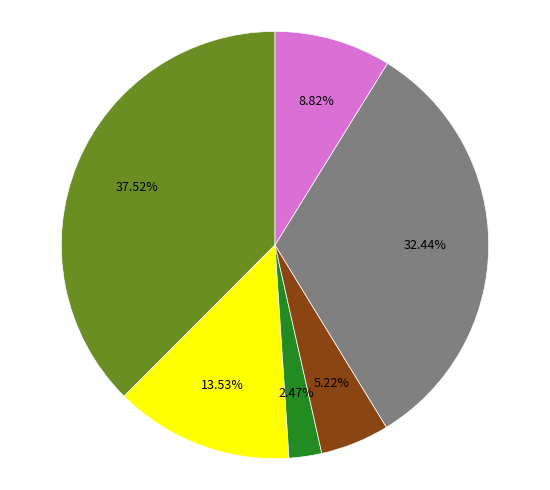

Is there any slice that represents more than half of the pie?

No